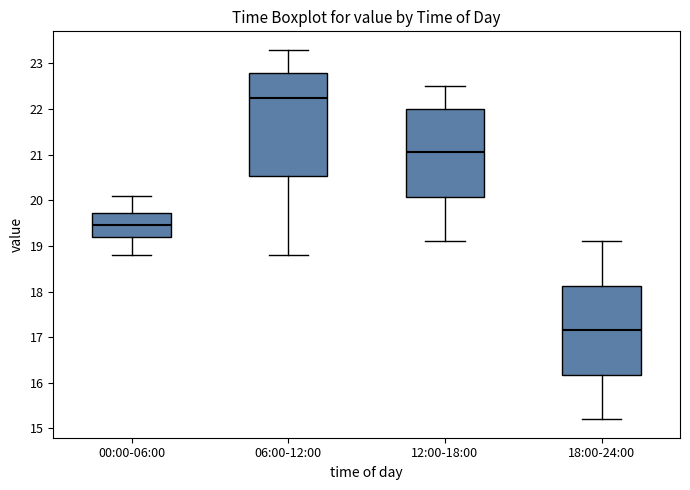

Reading left to right, transcribe this box plot: for each box, give where its median line is, the range the box spans, and where its two whiskers end, as read against the y-axis. The values are not printed on the chart, so give them approximately, as read against the axis.

00:00-06:00: median 19.5, box 19.2 to 19.7, whiskers 18.8 to 20.1
06:00-12:00: median 22.3, box 20.5 to 22.8, whiskers 18.8 to 23.3
12:00-18:00: median 21.1, box 20.1 to 22.0, whiskers 19.1 to 22.5
18:00-24:00: median 17.2, box 16.2 to 18.1, whiskers 15.2 to 19.1